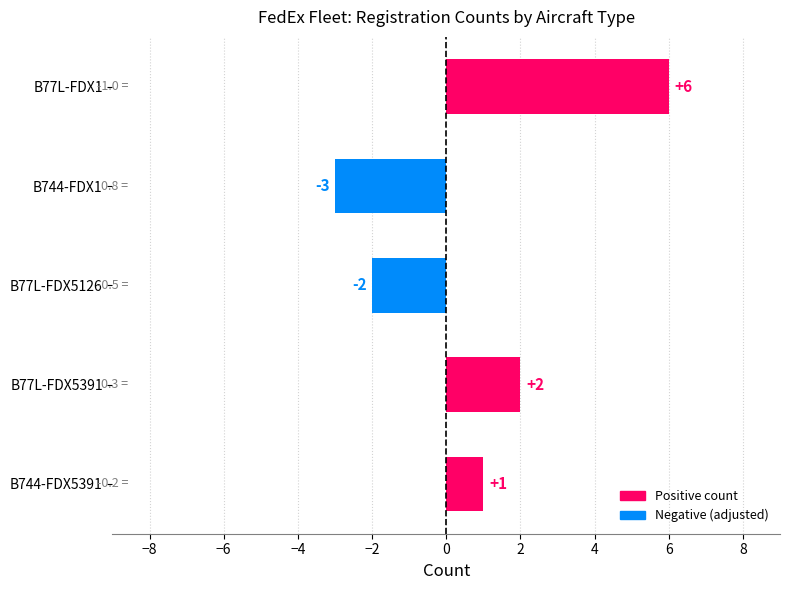

What is the label of the 1st bar from the top?

B77L-FDX1